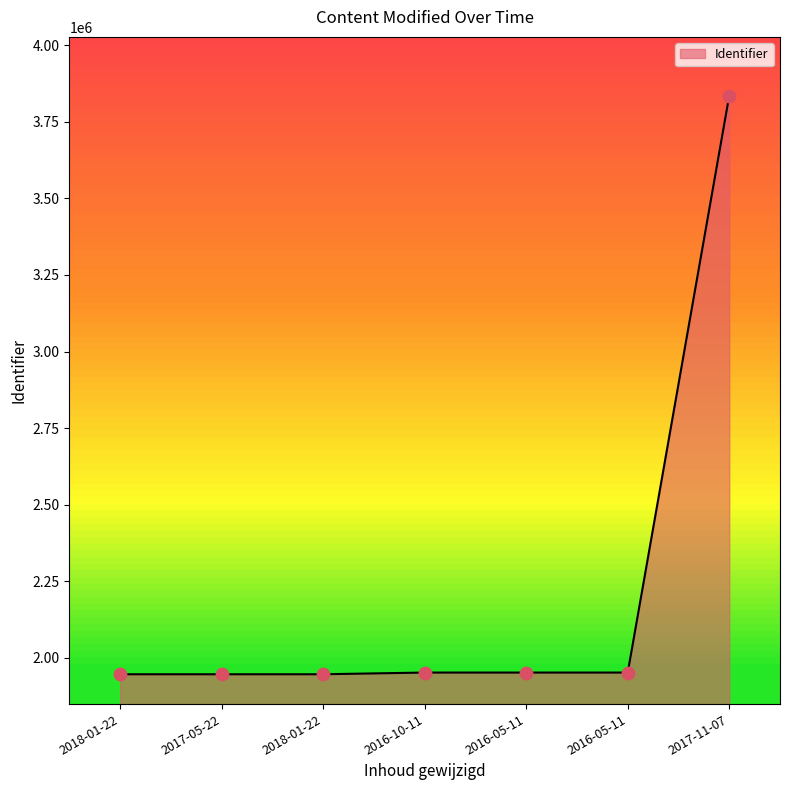

What is the ratio of the value at 2016-05-11 to the value at 2017-11-07?

0.5